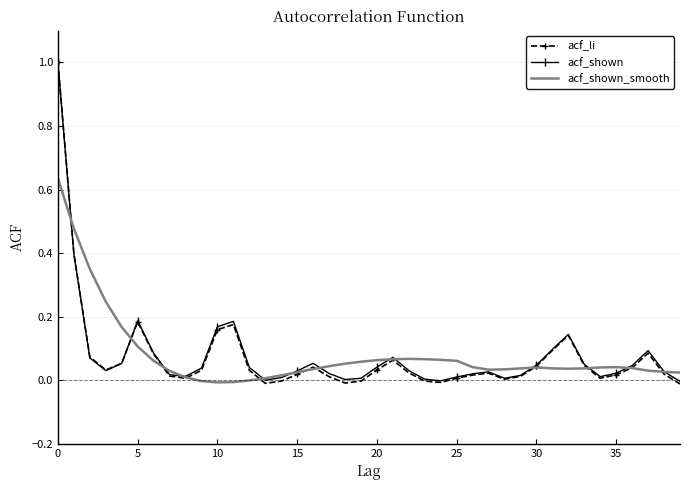

Which series has the largest range (max minus min)?

acf_li